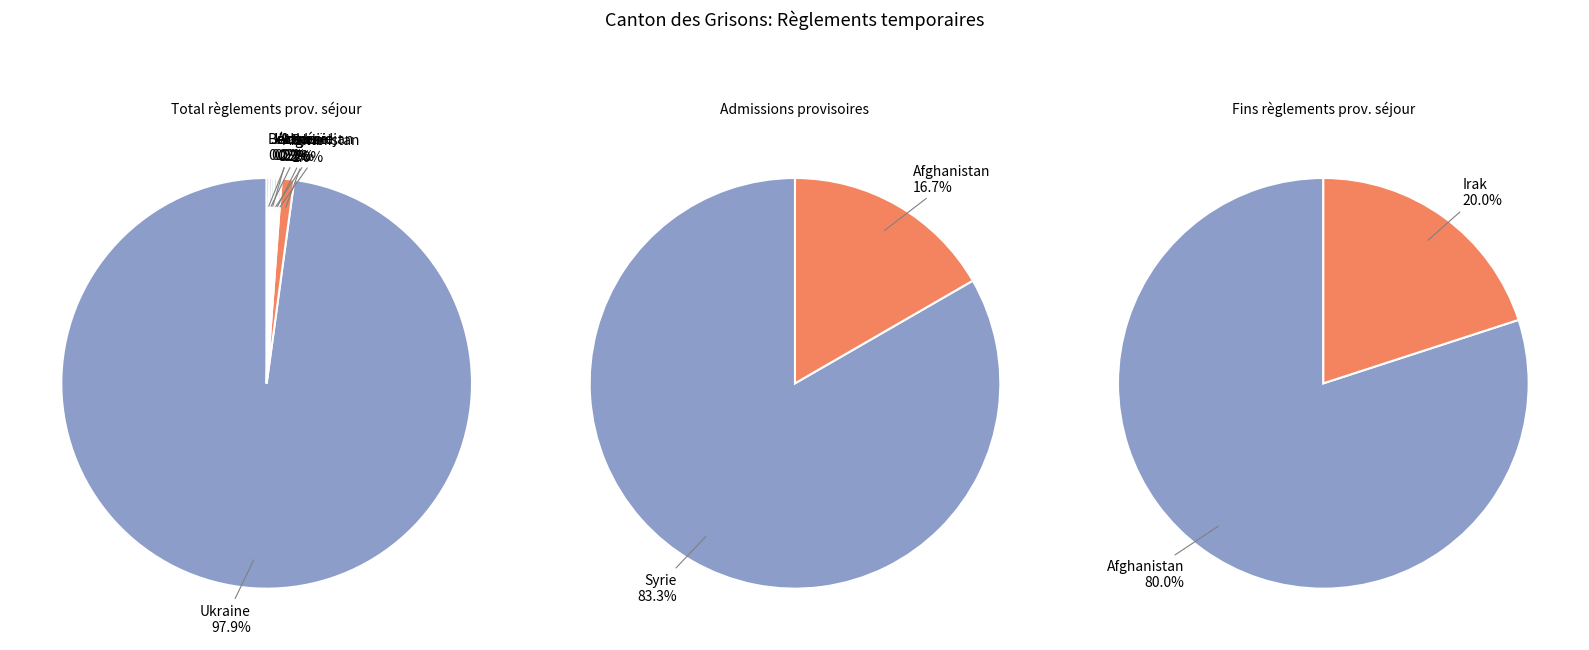

Is it true that Europe is 0% of the pie?

True